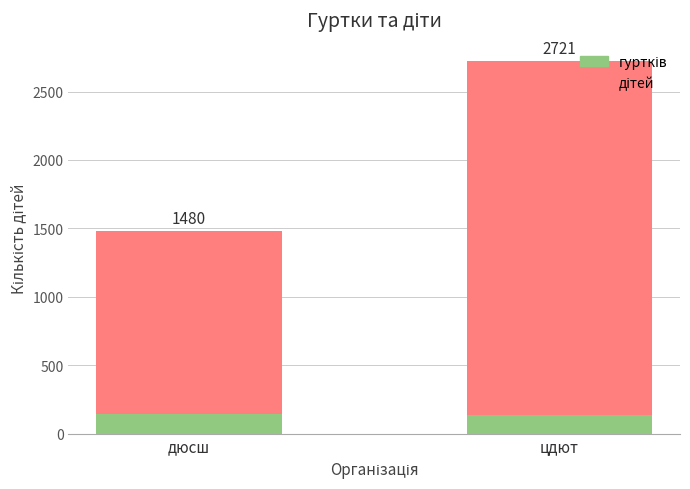

What is the label of the 2nd bar from the left?

цдют